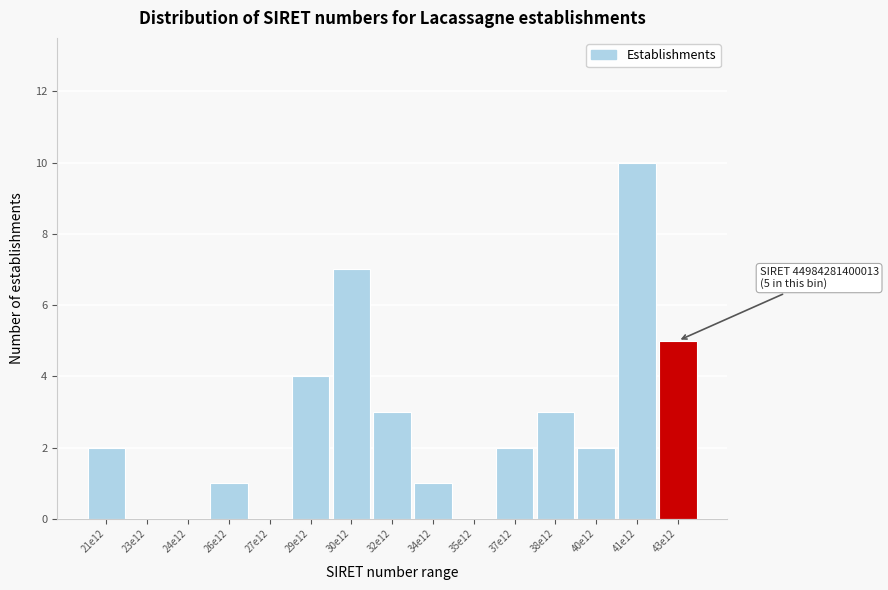

Reading left to right, extract all data points from this chart.

21e12=2	23e12=0	24e12=0	26e12=1	27e12=0	29e12=4	30e12=7	32e12=3	34e12=1	35e12=0	37e12=2	38e12=3	40e12=2	41e12=10	43e12=5